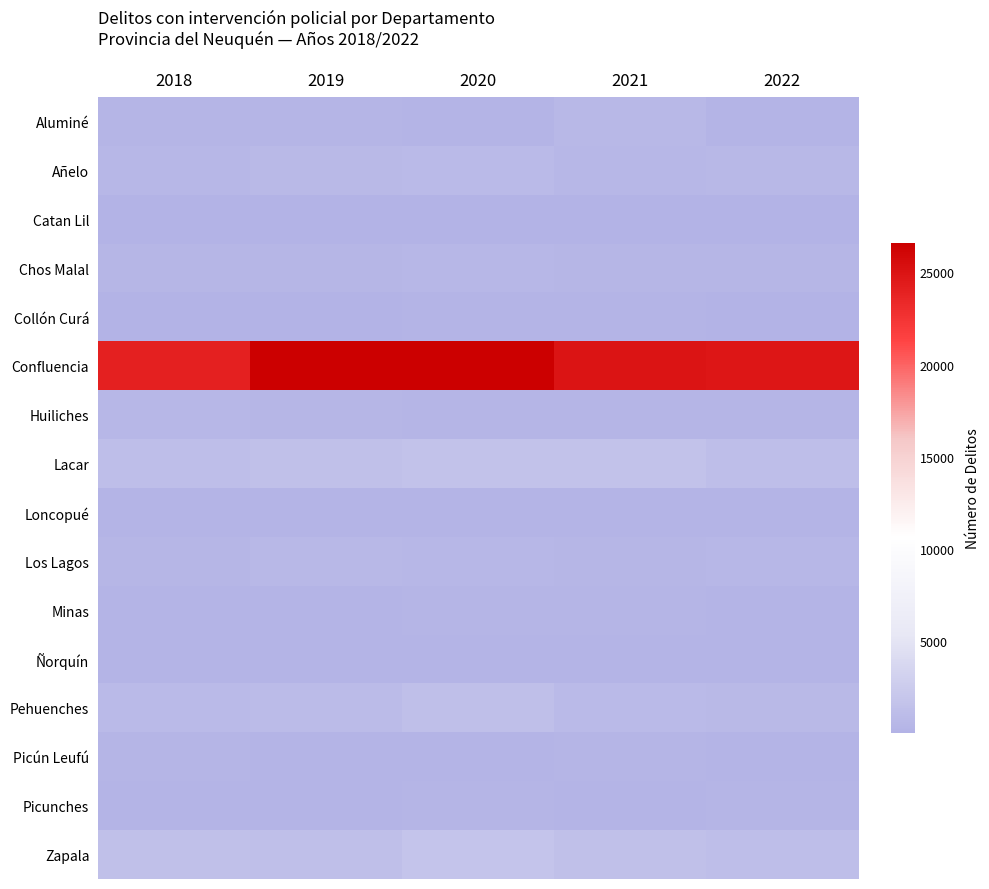

What is the maximum value shown in the chart?

26608